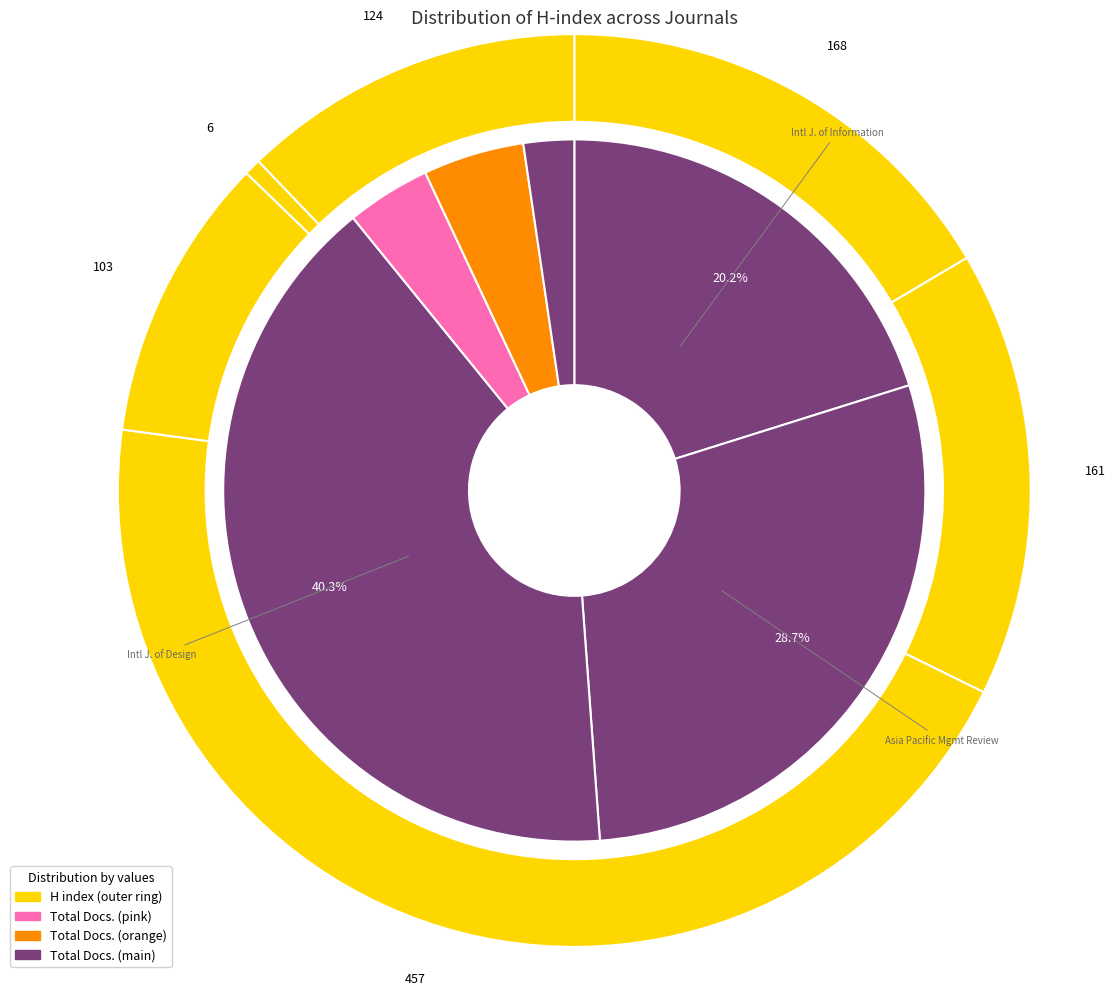

How many slices are in this pie chart?

6